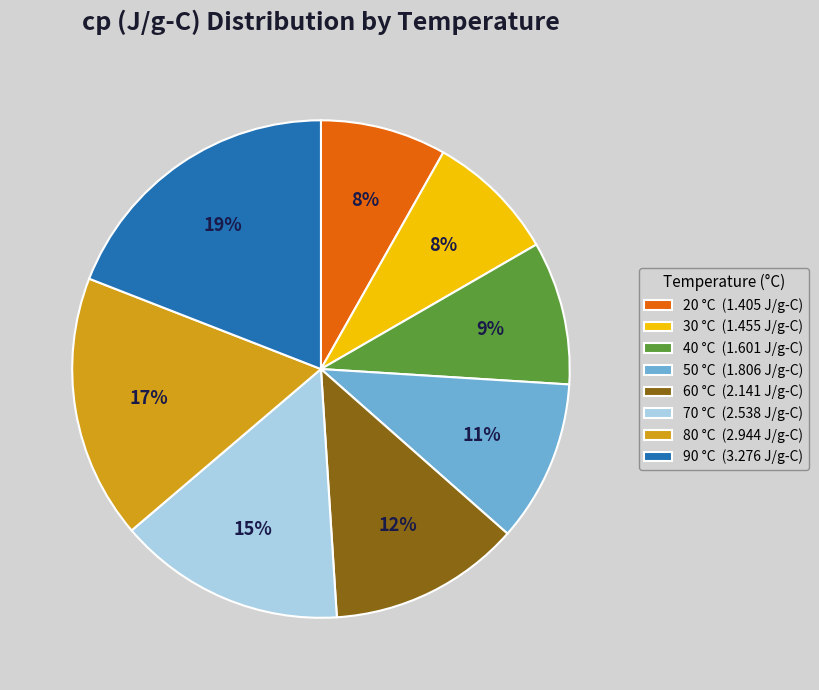

Is 70 the majority of the pie?

No